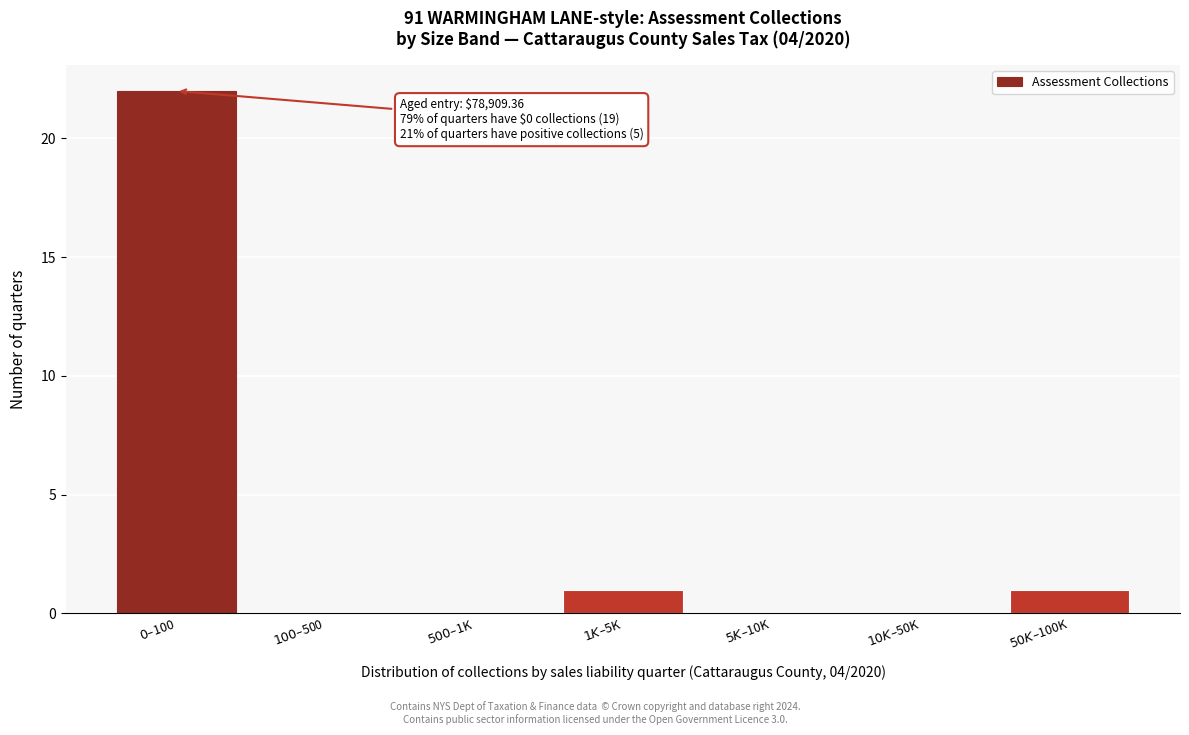

What is the greatest value displayed?

22